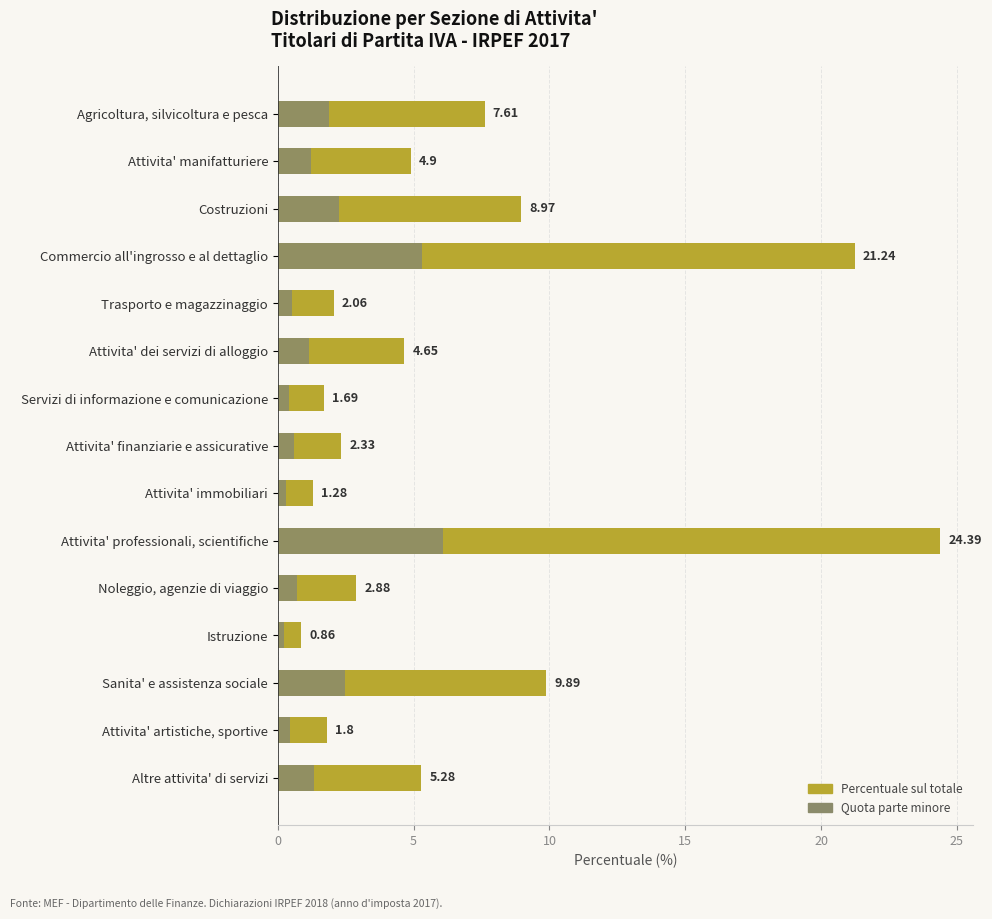

Which has a higher value, Noleggio, agenzie di viaggio or Attivita' immobiliari?

Noleggio, agenzie di viaggio